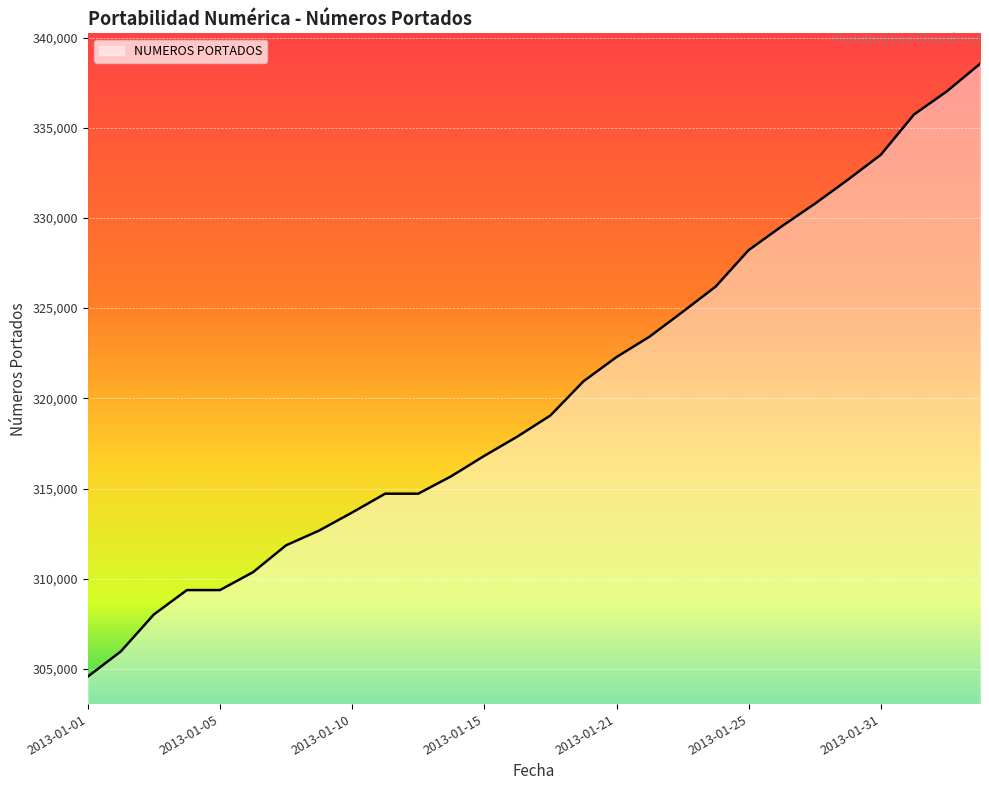

What is the difference between the maximum and minimum values?

33967